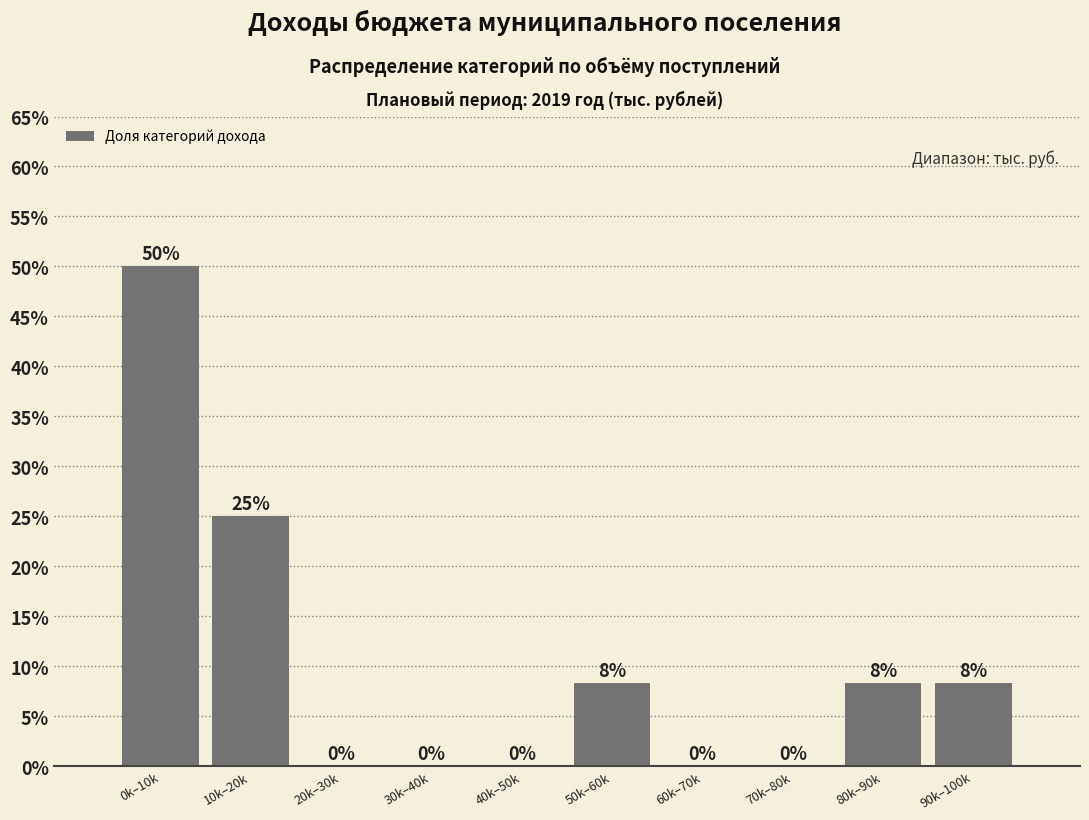

Is it true that the value at 10k–20k is 25.0?

True